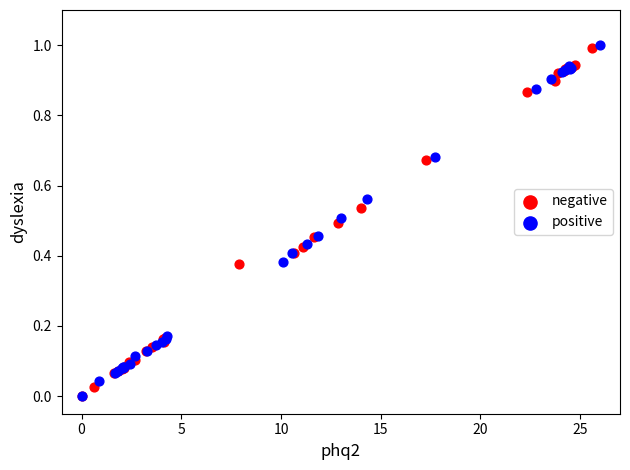

What are all the series names shown in the legend?

negative, positive